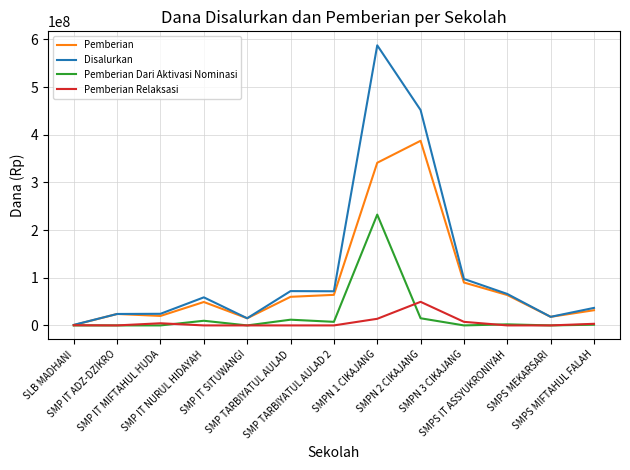

What position from the left is SMPN 3 CIKAJANG?

10